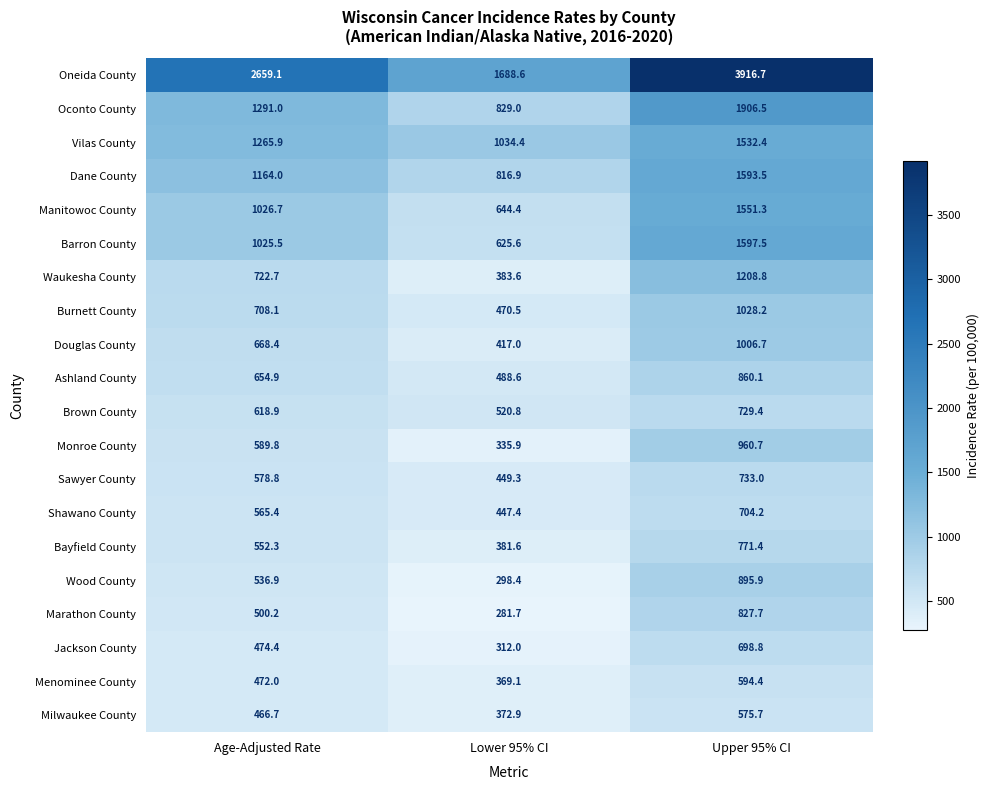

Which series has the largest total across all categories?

Oneida County